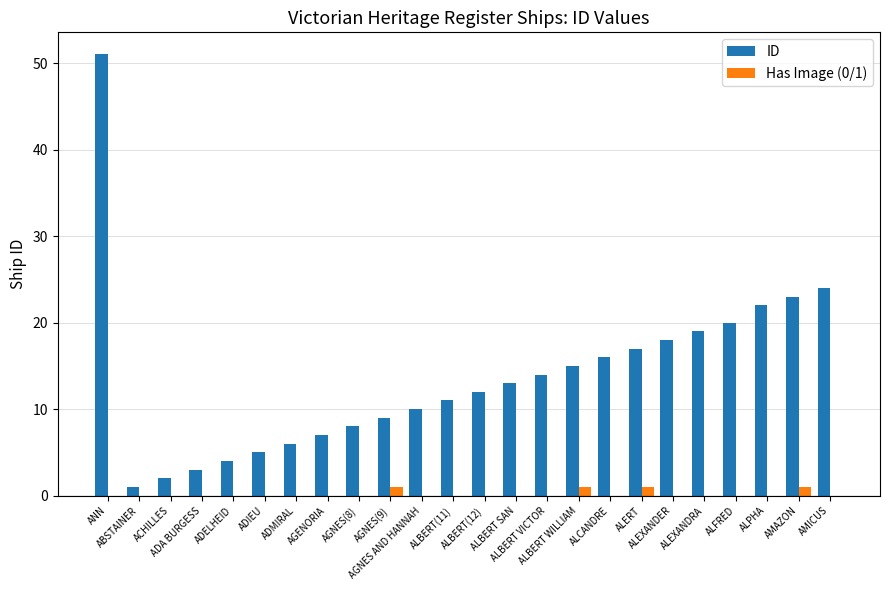

Which series has the largest total across all categories?

ID